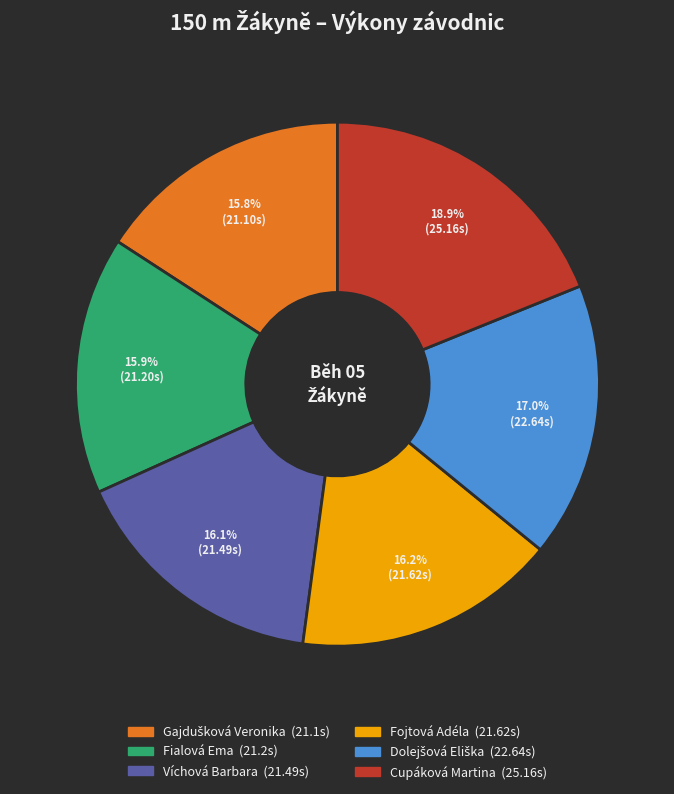

Count the number of slices in the pie.

6